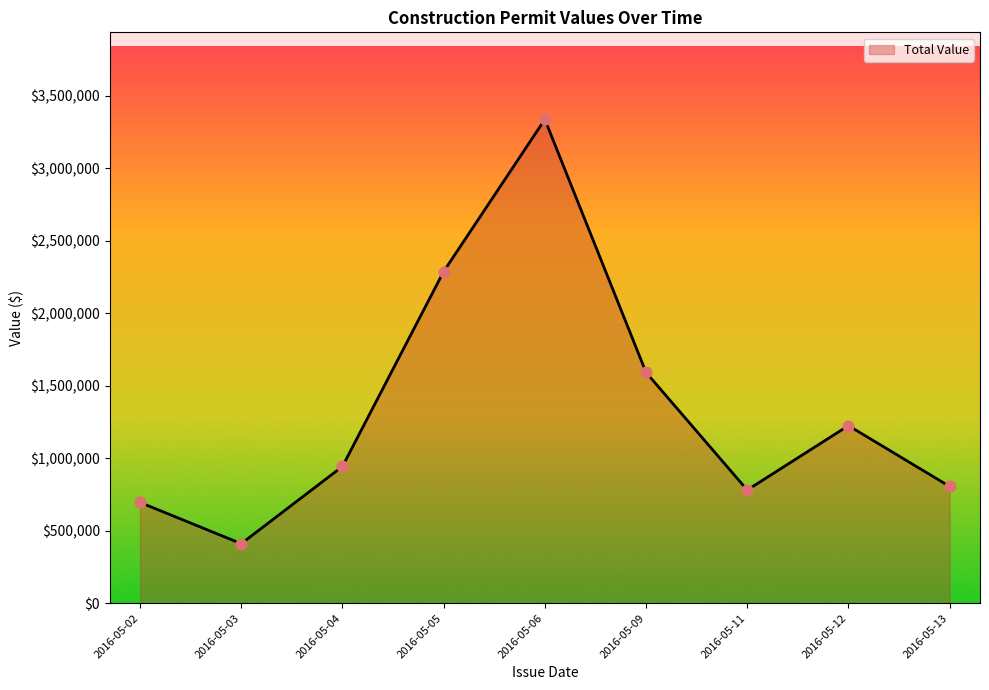

Between 2016-05-06 and 2016-05-11, which is larger?

2016-05-06